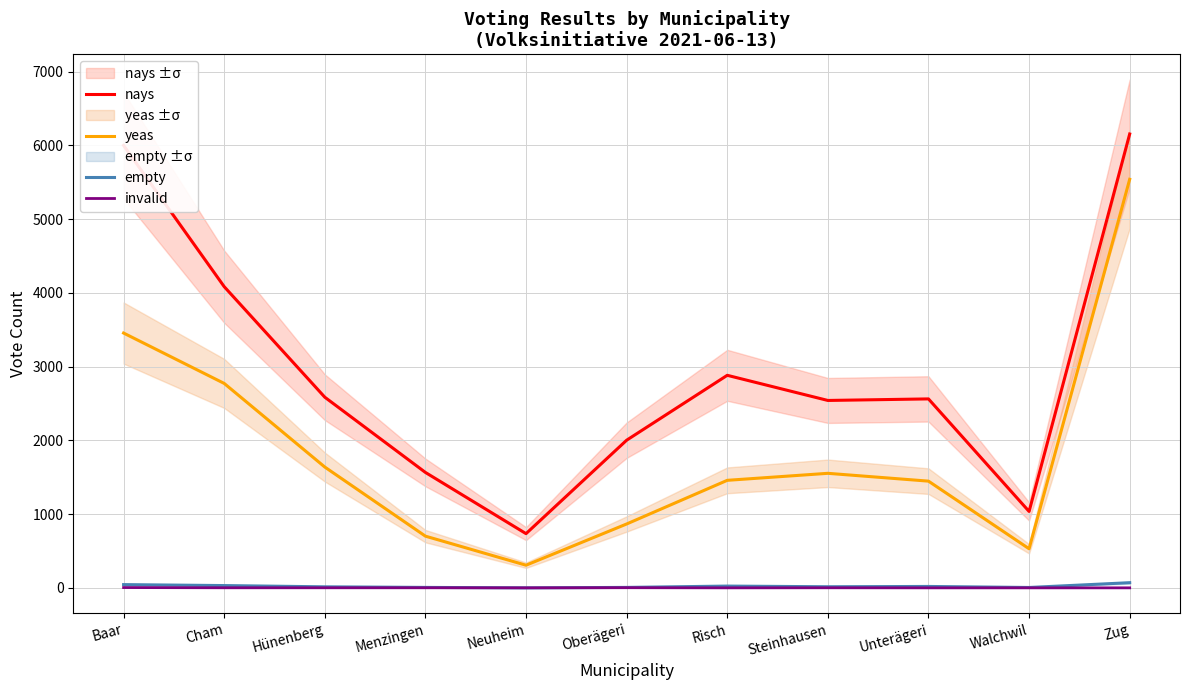

True or false: invalid and nays cross at least once.

False